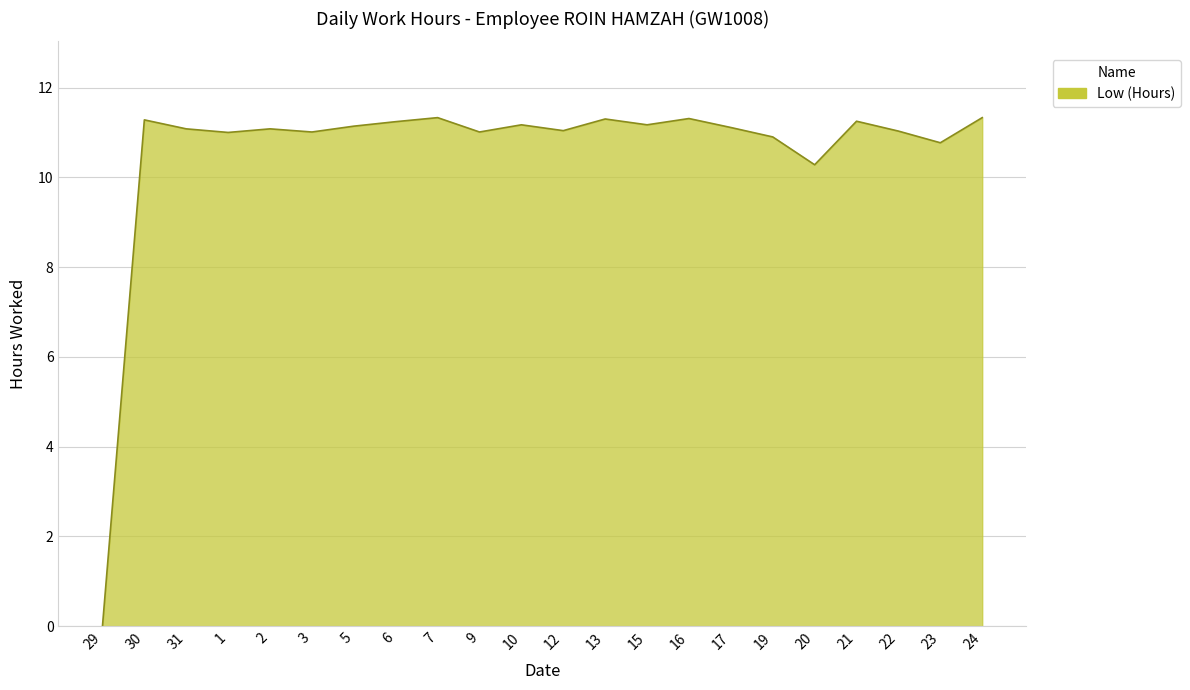

At which label is the value closest to 5?

29